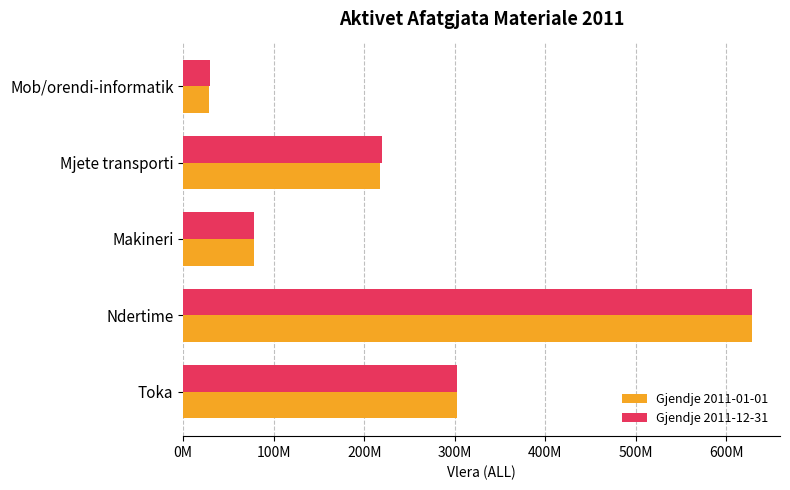

What is the maximum value shown in the chart?

627981444